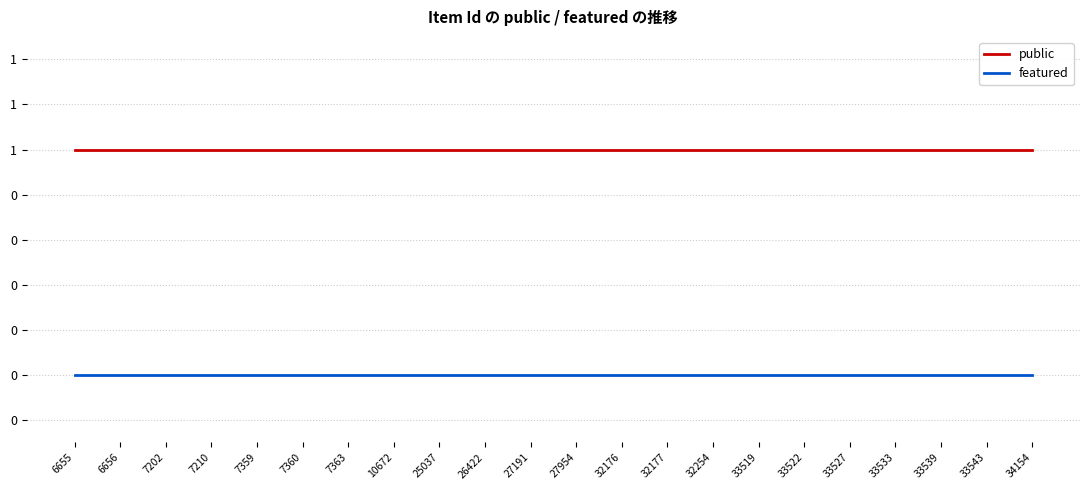

Does the chart display data point markers on the line(s)?

No